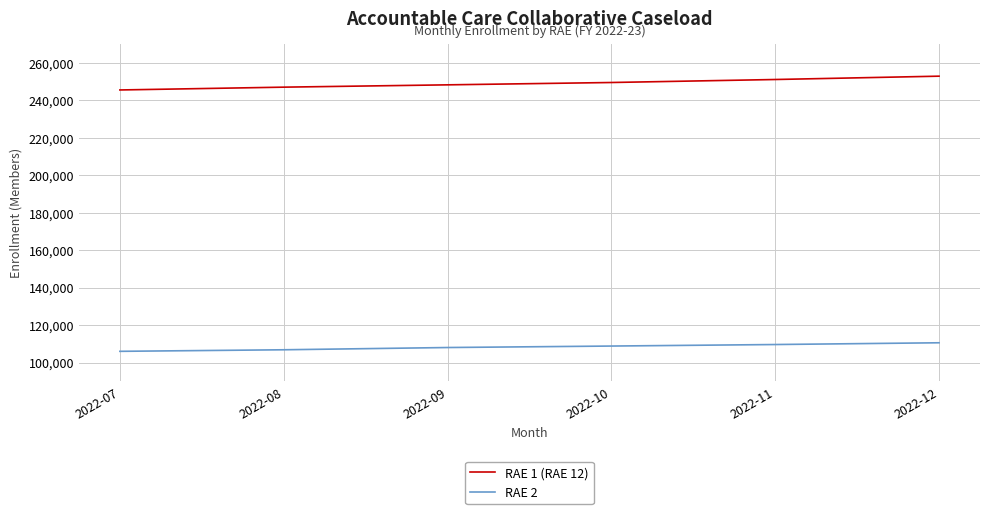

Count the RAE 1 (RAE 12) values in the range 246899 to 250980.

4